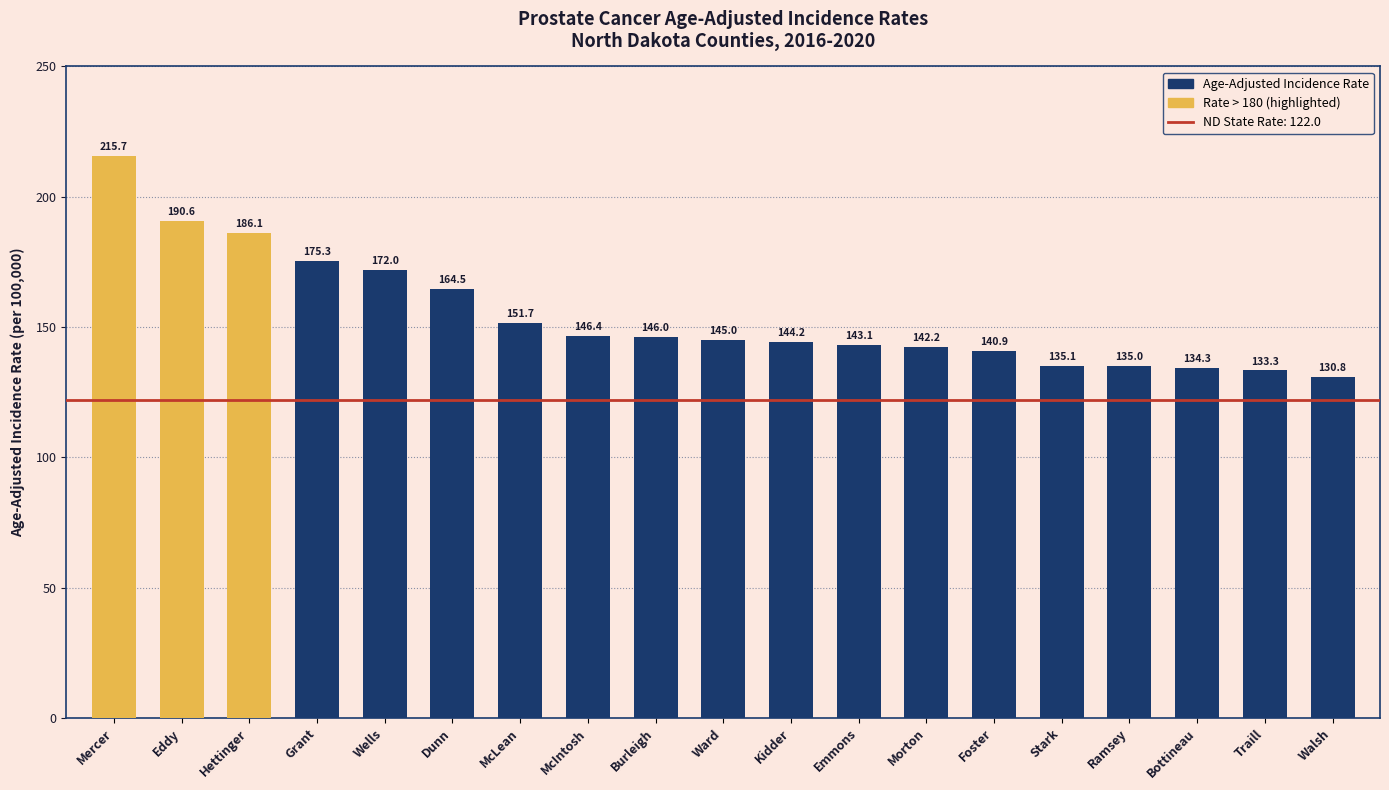

Does the chart contain stacked bars?

No